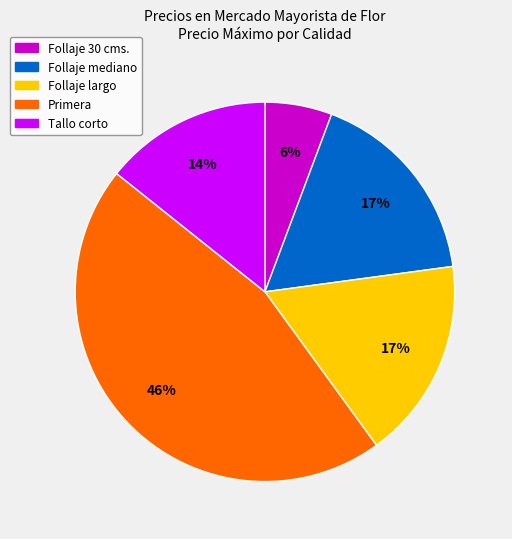

To the nearest percent, what is the difference between the largest and smallest slice percentages?

40%